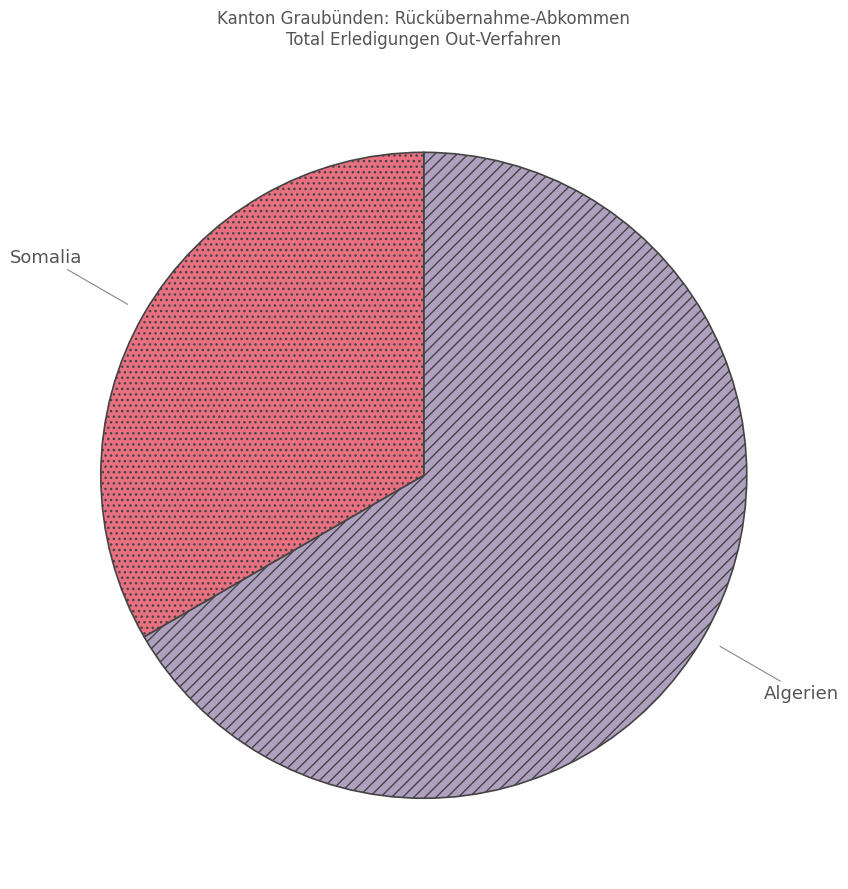

What is the smallest slice in the pie chart?

Somalia